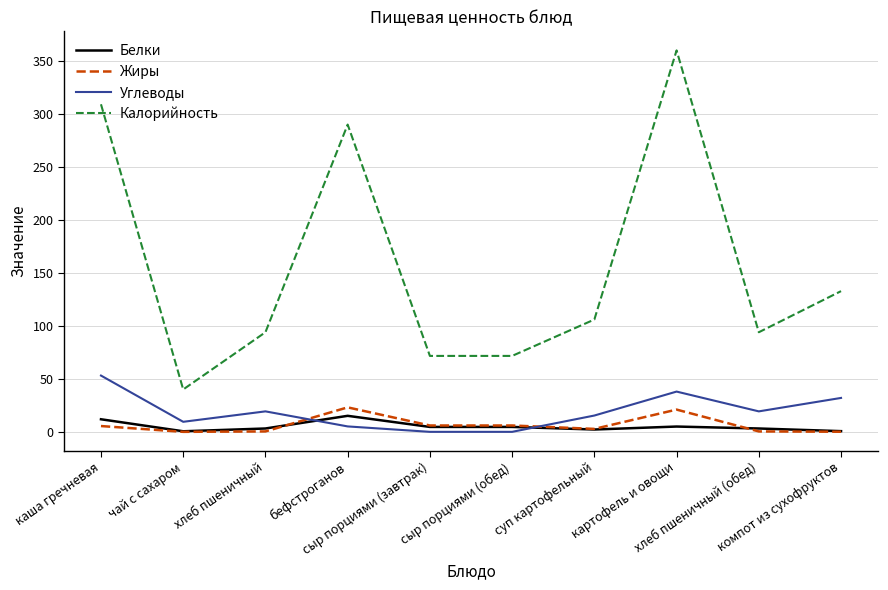

Is it true that Жиры equals 6.0 at сыр порциями (завтрак)?

True